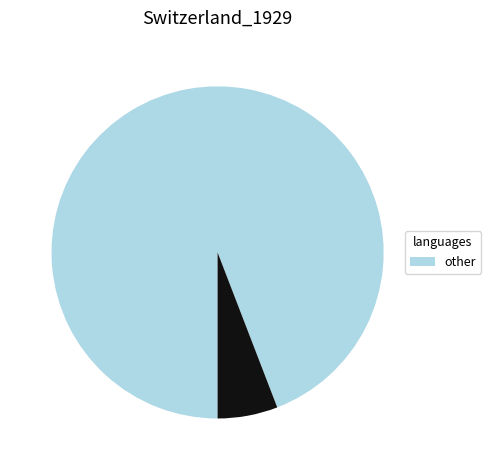

Does any single category account for the majority?

Yes